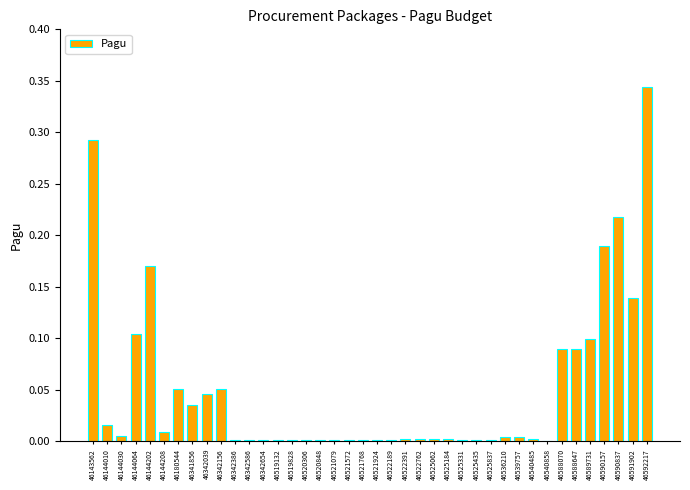

At which category does the chart reach its peak across all series?

46592217